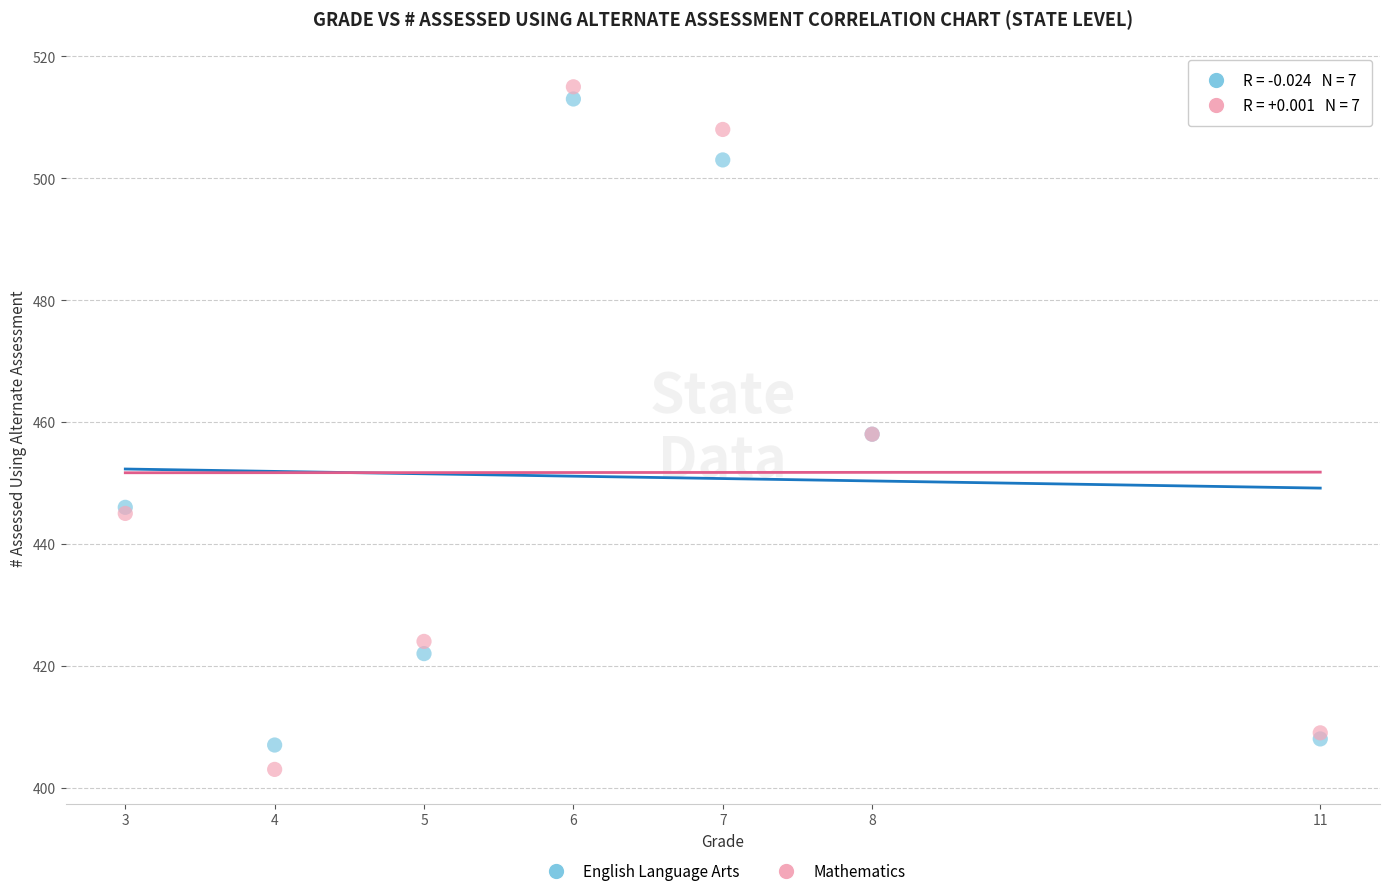

Which series contains the lowest Y value?

Mathematics